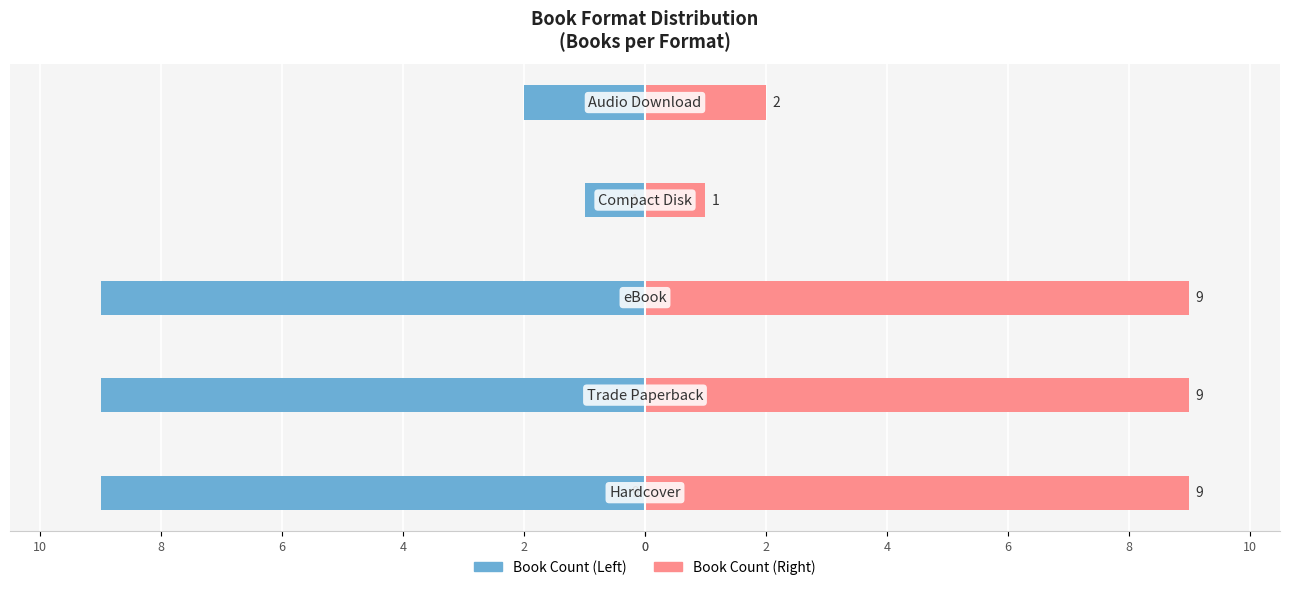

Reading left to right, extract all data points from this chart.

Book Count (Left): -9	-9	-9	-1	-2
Book Count (Right): 9	9	9	1	2